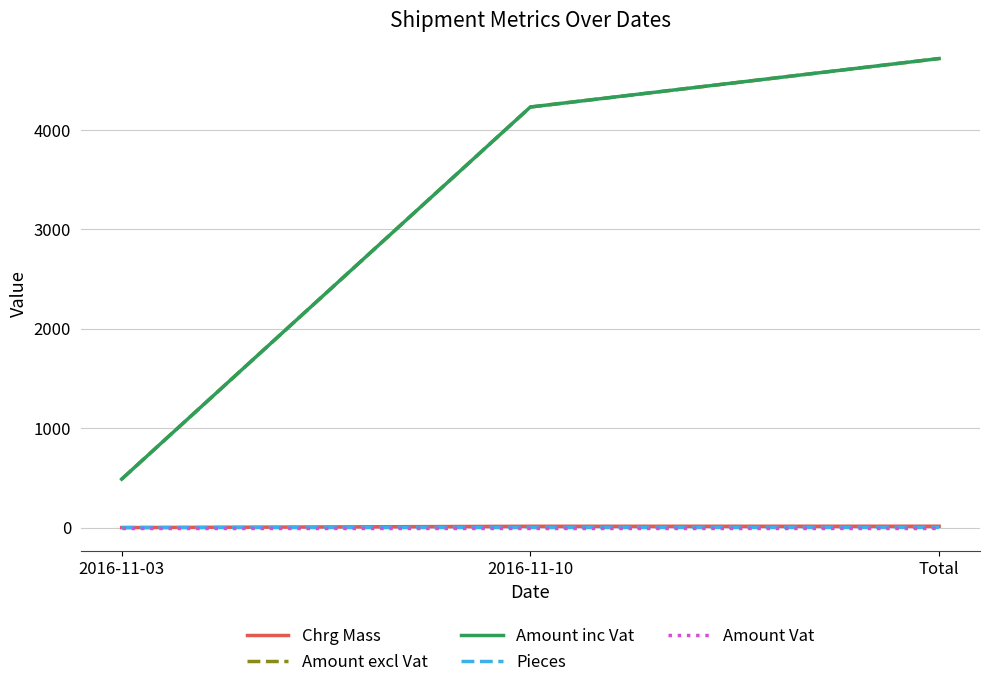

What position from the right is 2016-11-10?

2